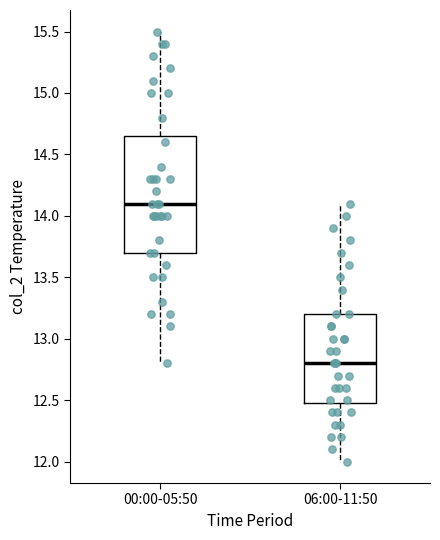

Which box has the highest median line?

00:00-05:50